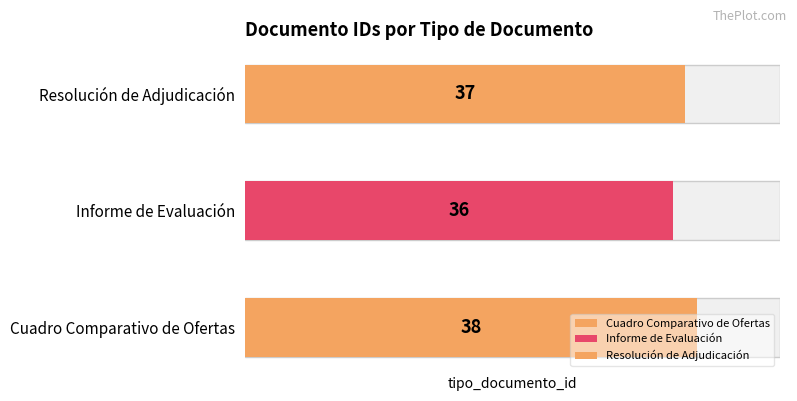

Count the number of data series in this chart.

1